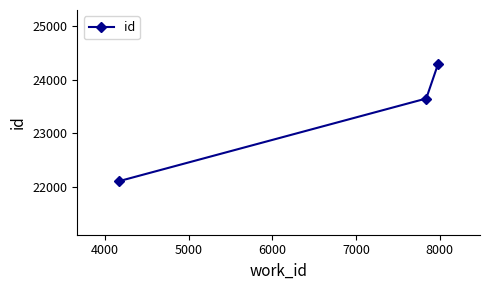

Reading left to right, extract all data points from this chart.

22106	23648	24300